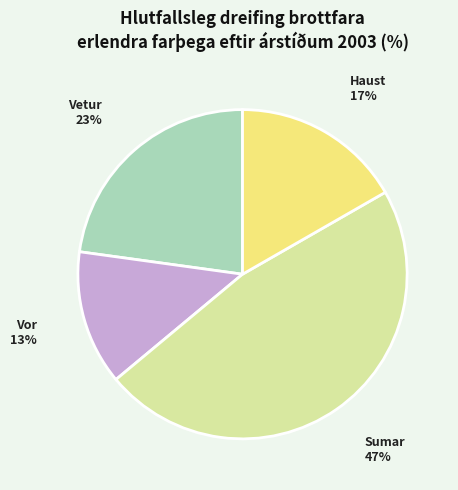

Is it true that Haust is 17% of the pie?

True